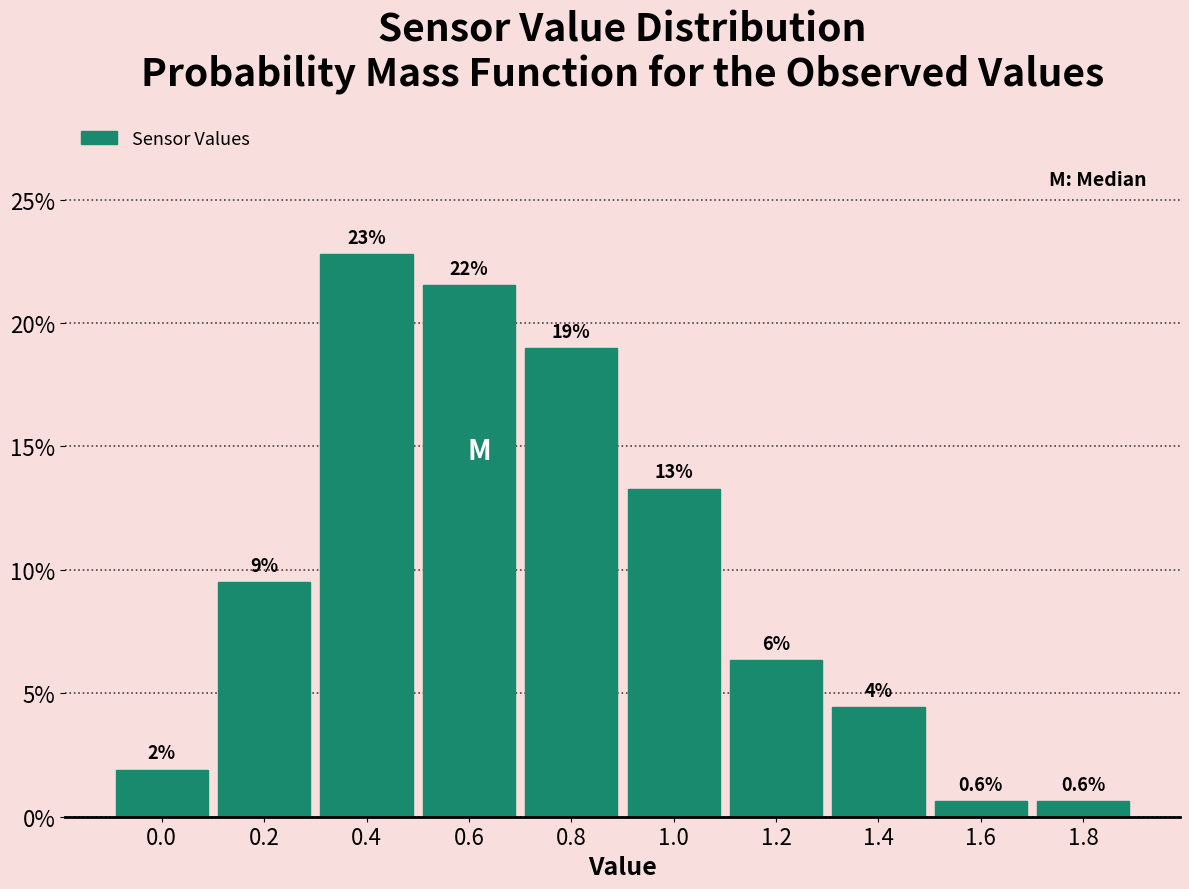

Are the bars horizontal?

No